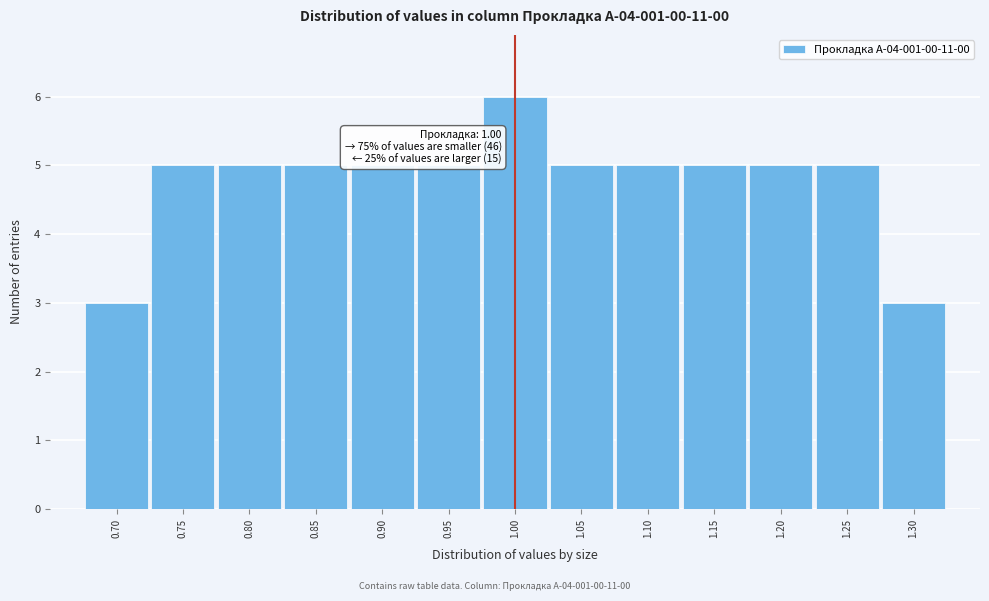

Over which range of the x-axis is the bar tallest?

0.975 to 1.025